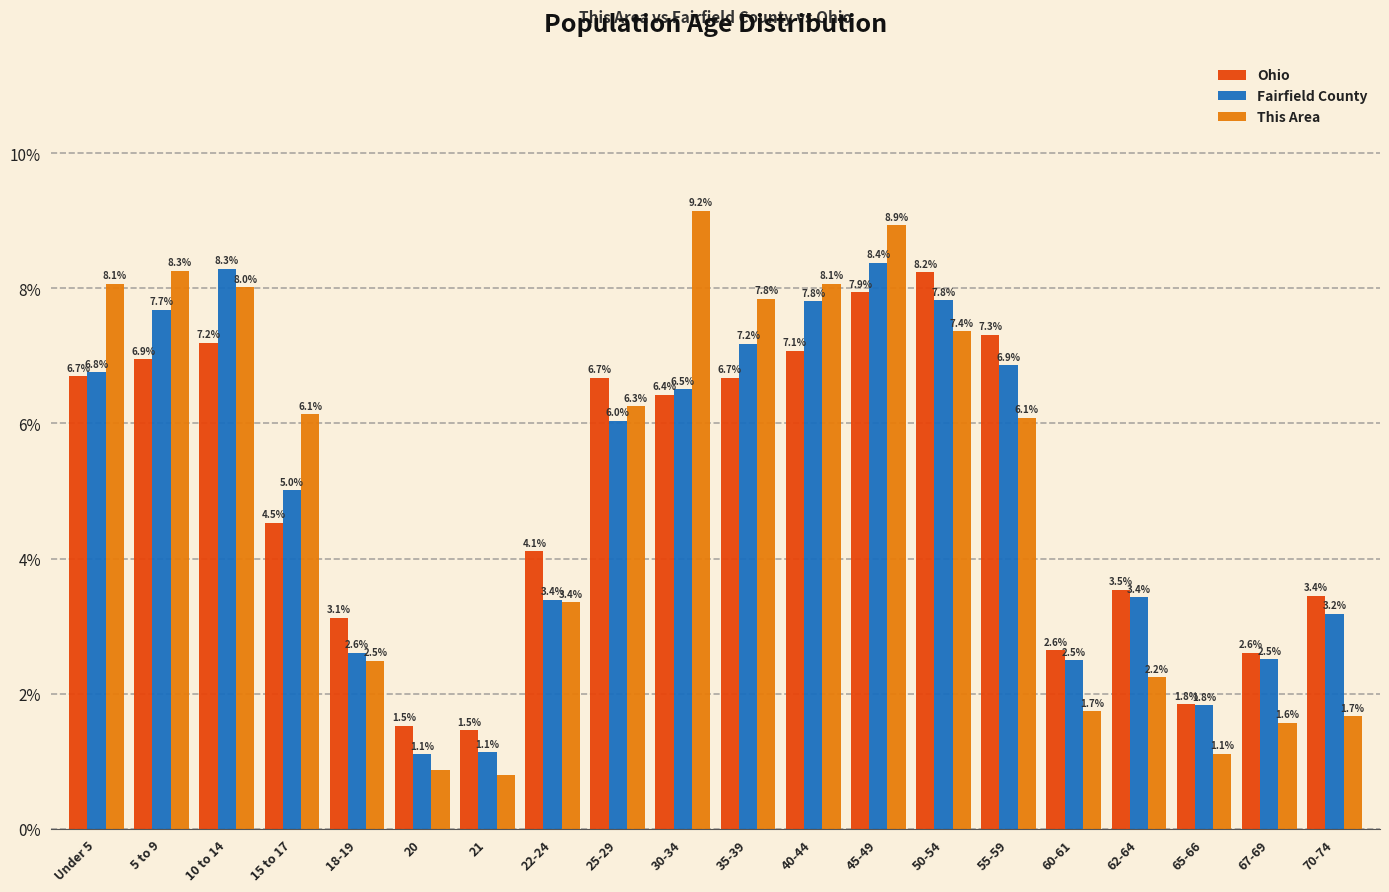

Which series changed the most between 20 and 65-66?

Fairfield County